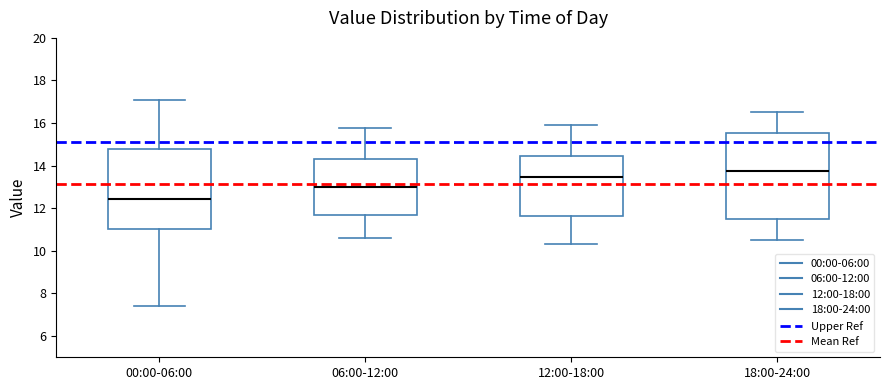

Which box is the tallest, from its lower edge to its upper edge?

18:00-24:00